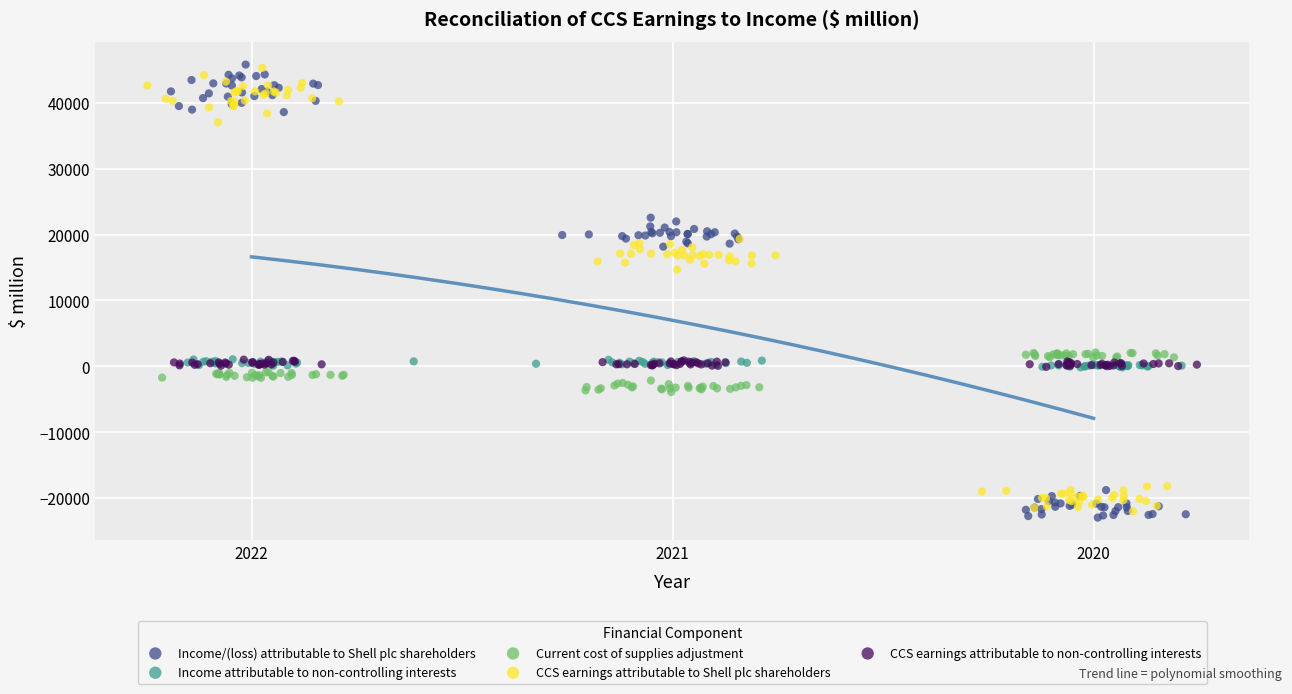

Which series has the widest spread of Y values?

Income/(loss) attributable to Shell plc shareholders